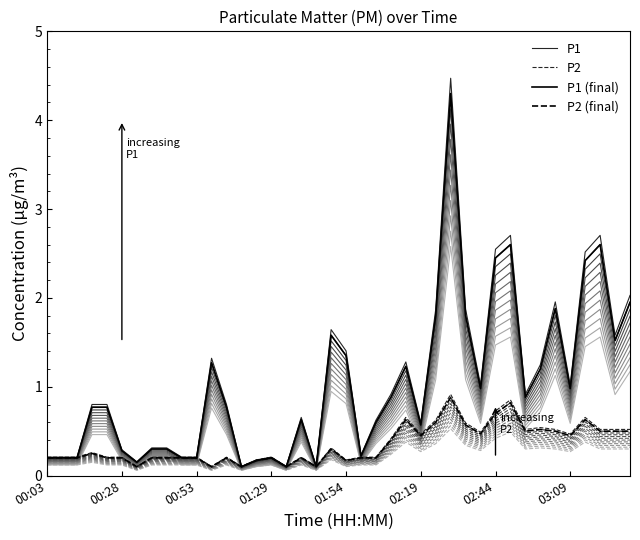

Which series has the largest range (max minus min)?

P1